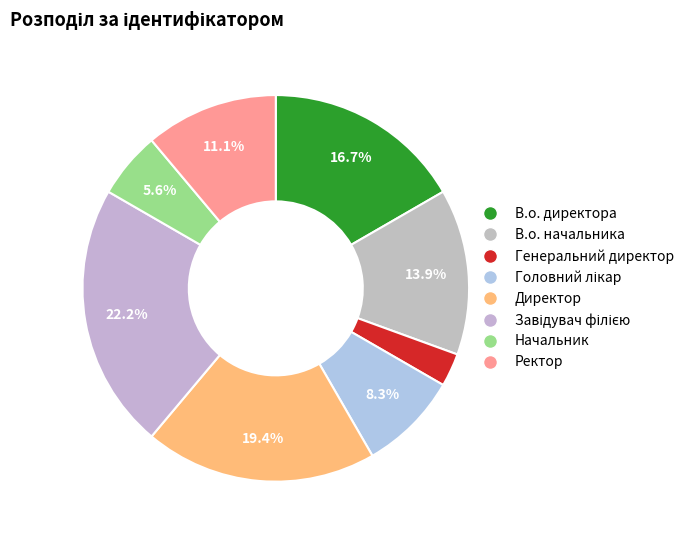

Which category has the smallest portion of the pie?

Генеральний директор